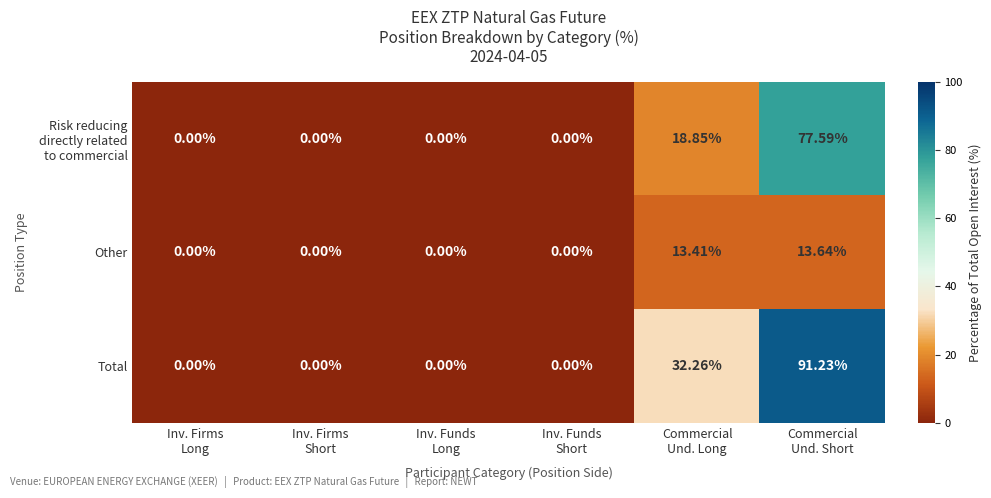

Which series has the widest spread of values?

Total